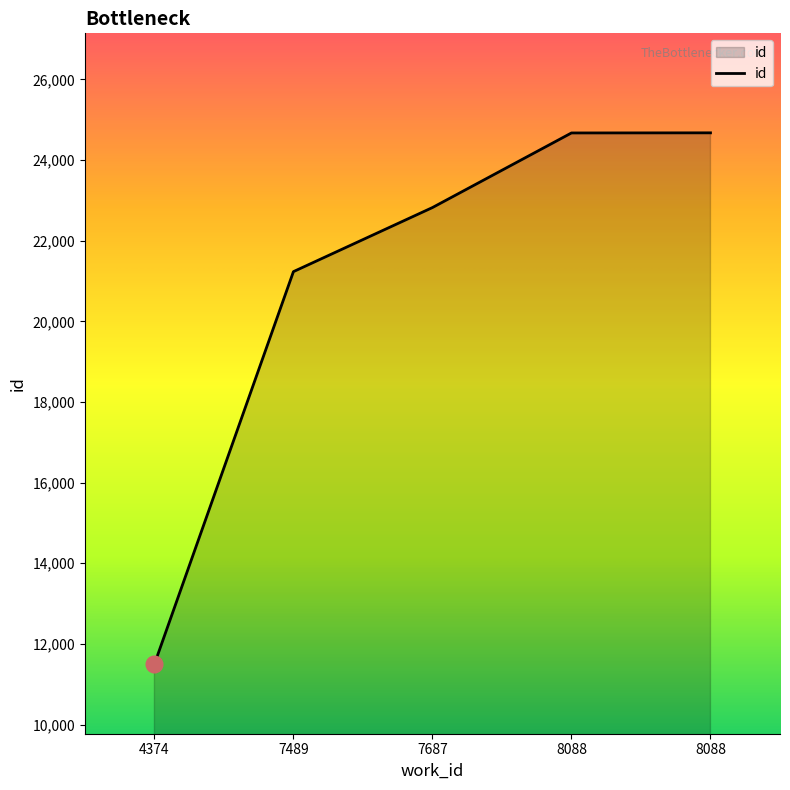

How many lines are shown in the chart?

1